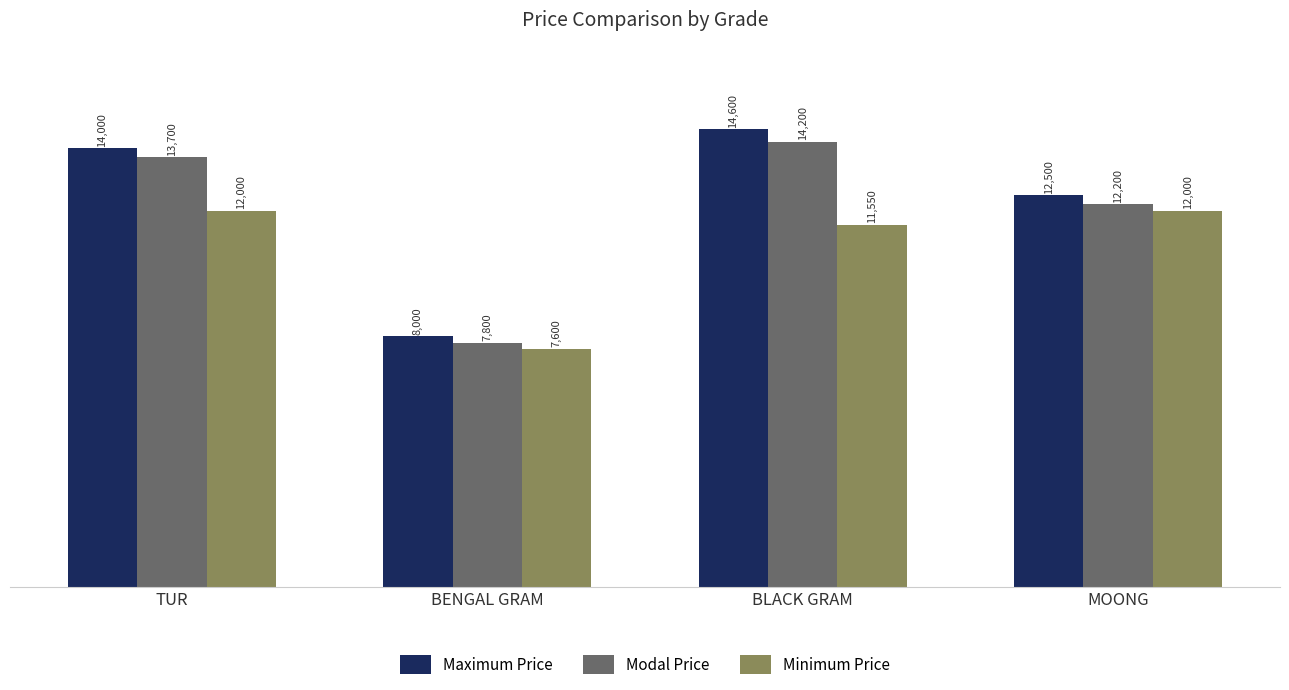

The value of Modal Price at BENGAL GRAM is 7800. True or false?

True